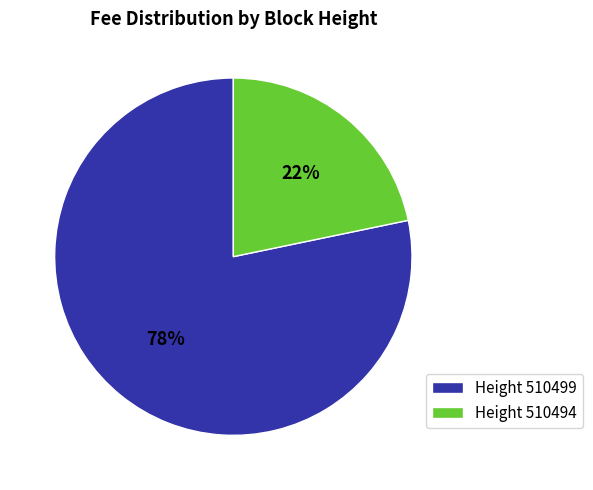

Which slice is the largest?

Height 510499